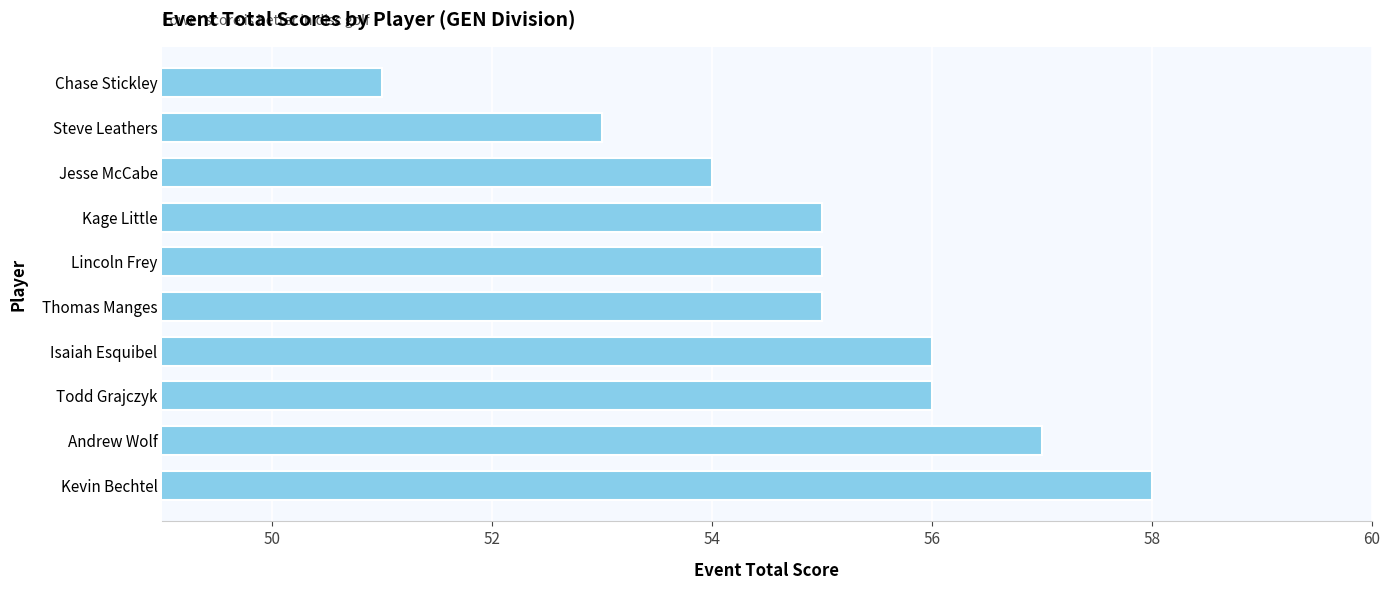

What is the sum of the values at Kevin Bechtel and Lincoln Frey?

113